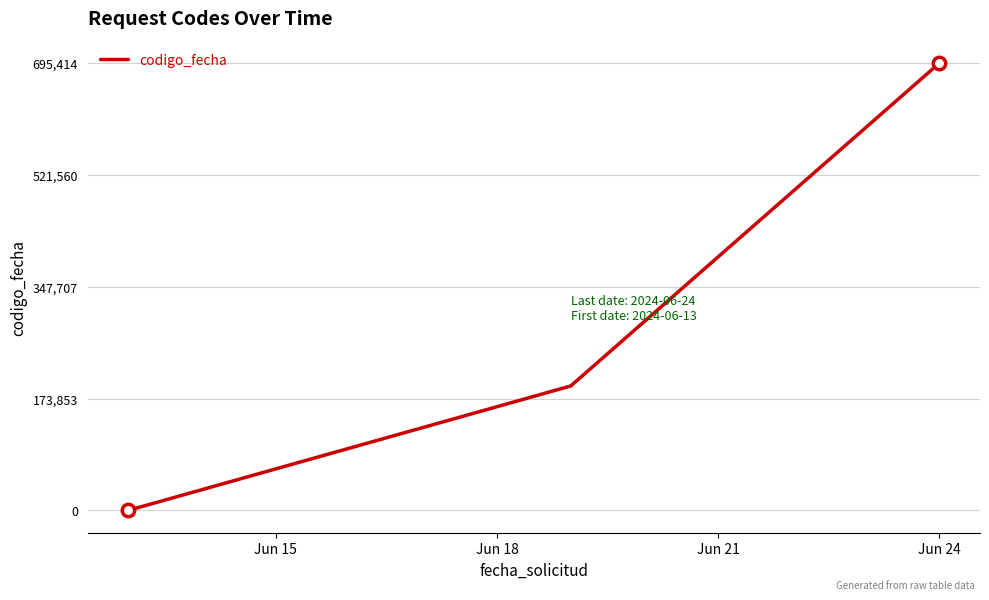

What is the average value?

296265